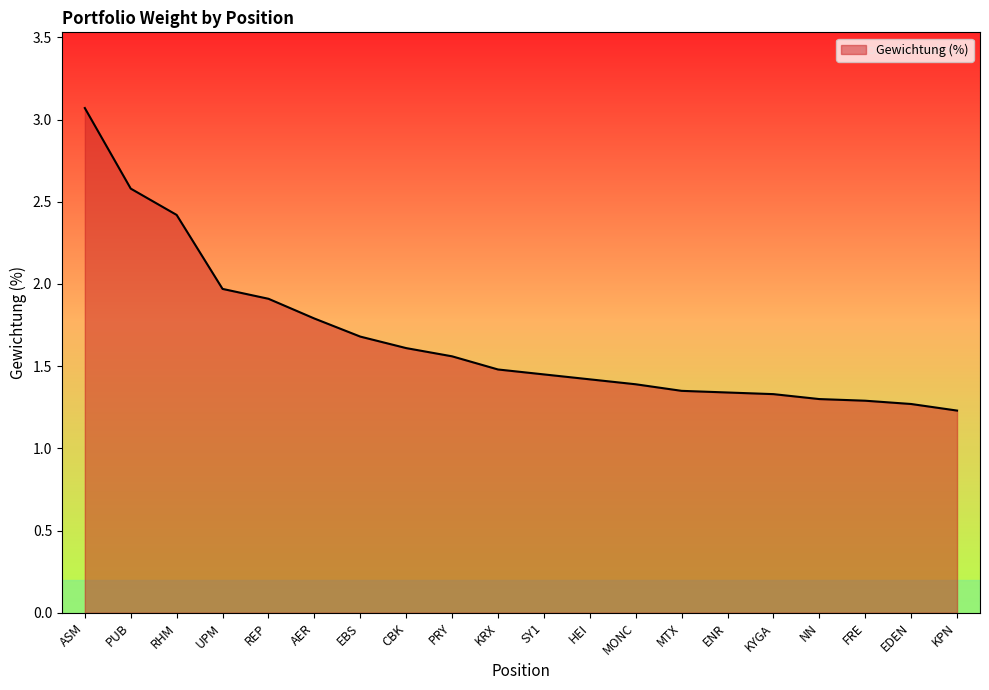

What is the change in value from UPM to PRY?

-0.4